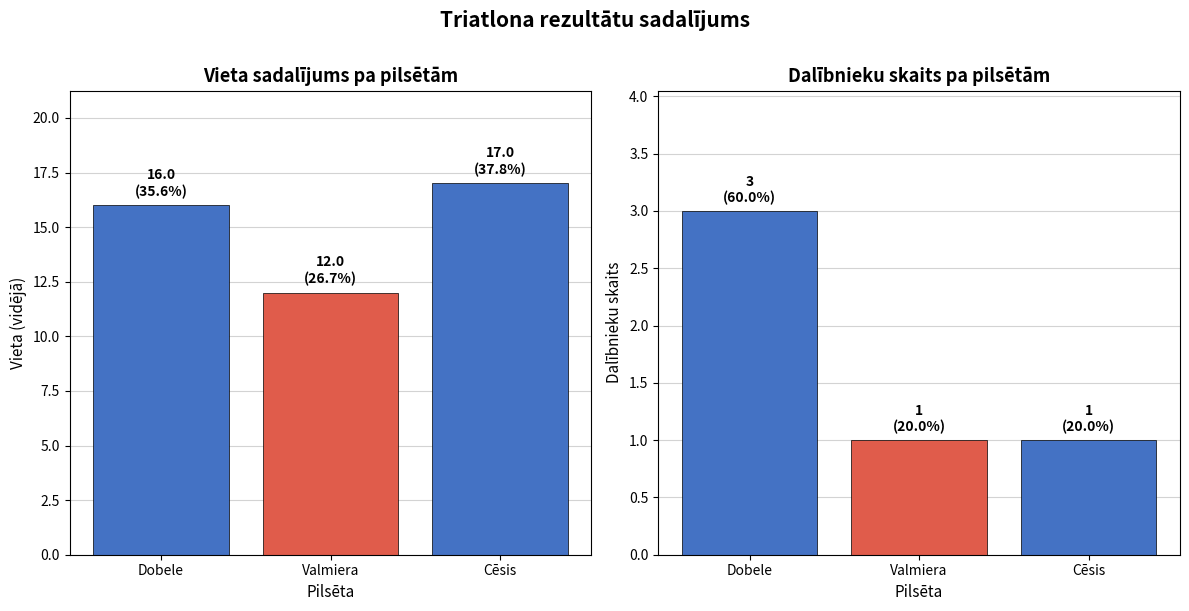

How many data points does each series have?

3